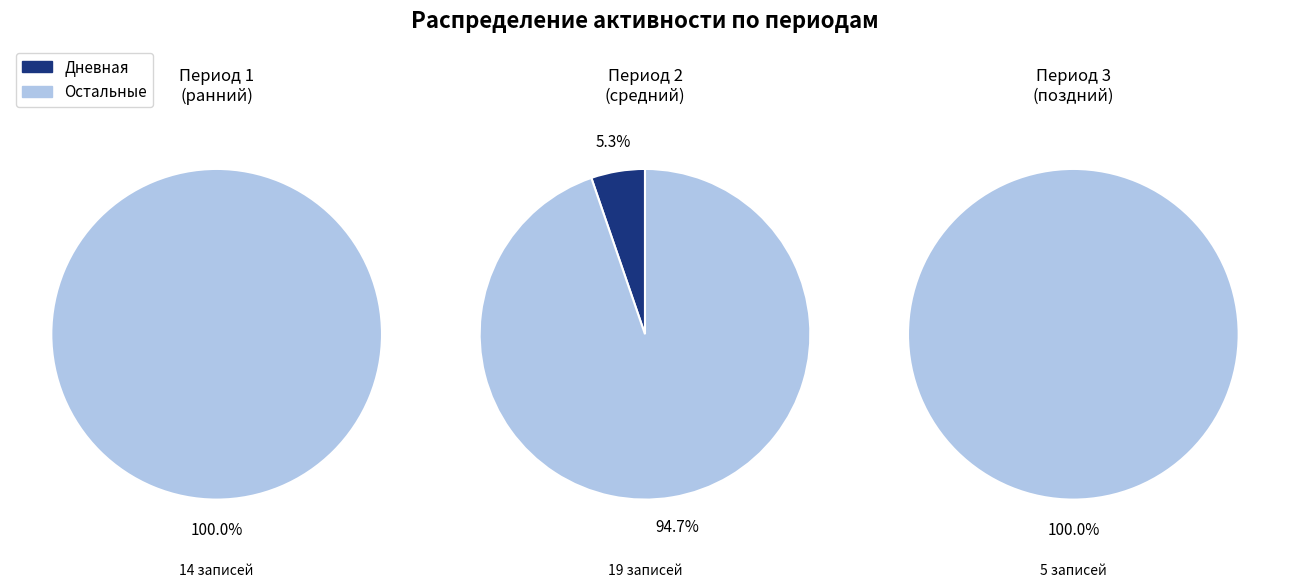

Which series has the widest spread of values?

Дневная